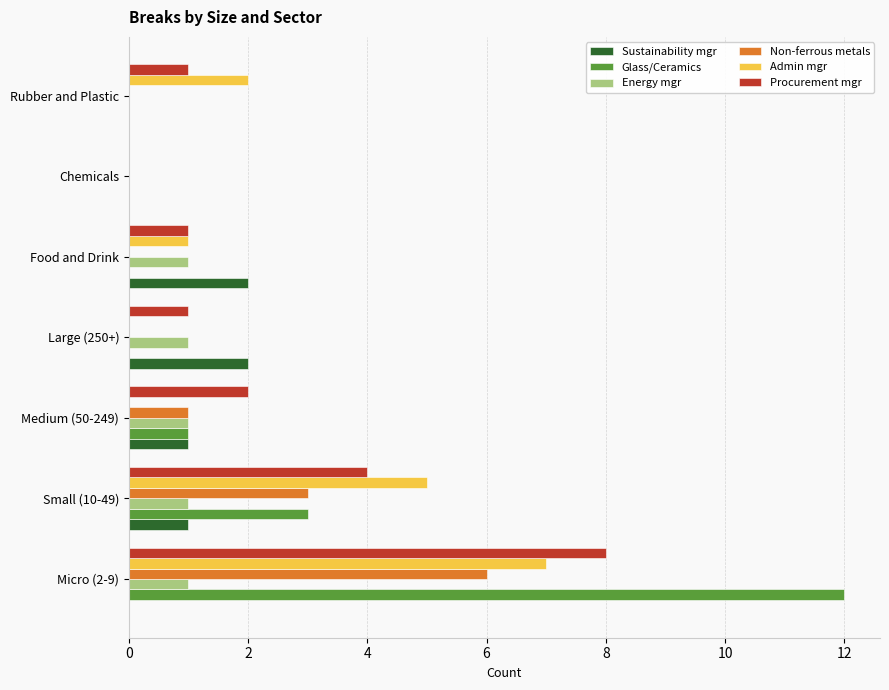

Which series has the largest total across all categories?

Procurement mgr